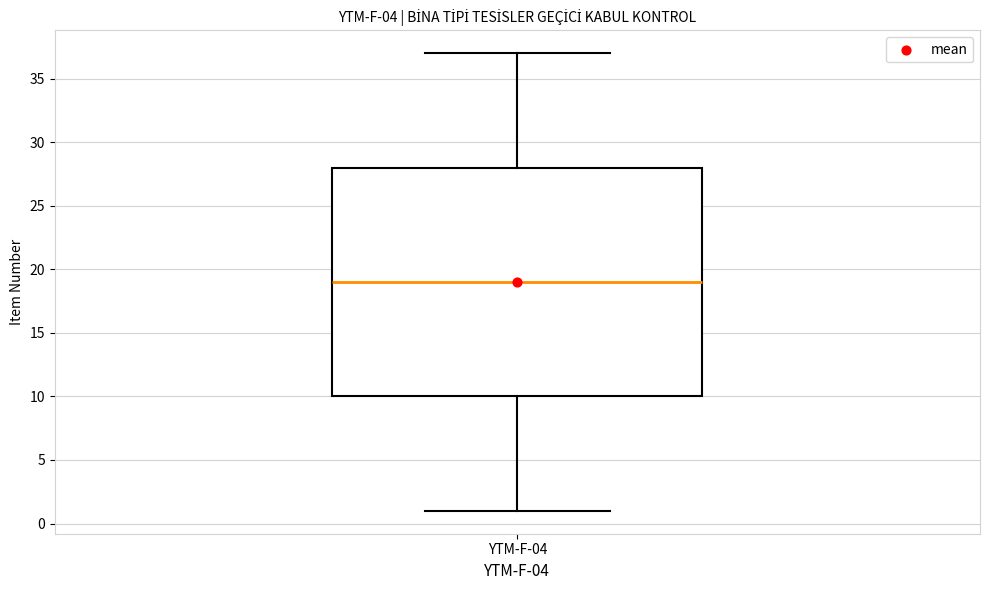

Transcribe this box plot: give where the median line is, the range the box spans, and where the two whiskers end, as read against the y-axis. The values are not printed on the chart, so give them approximately, as read against the axis.

median 19, box 10 to 28, whiskers 1 to 37